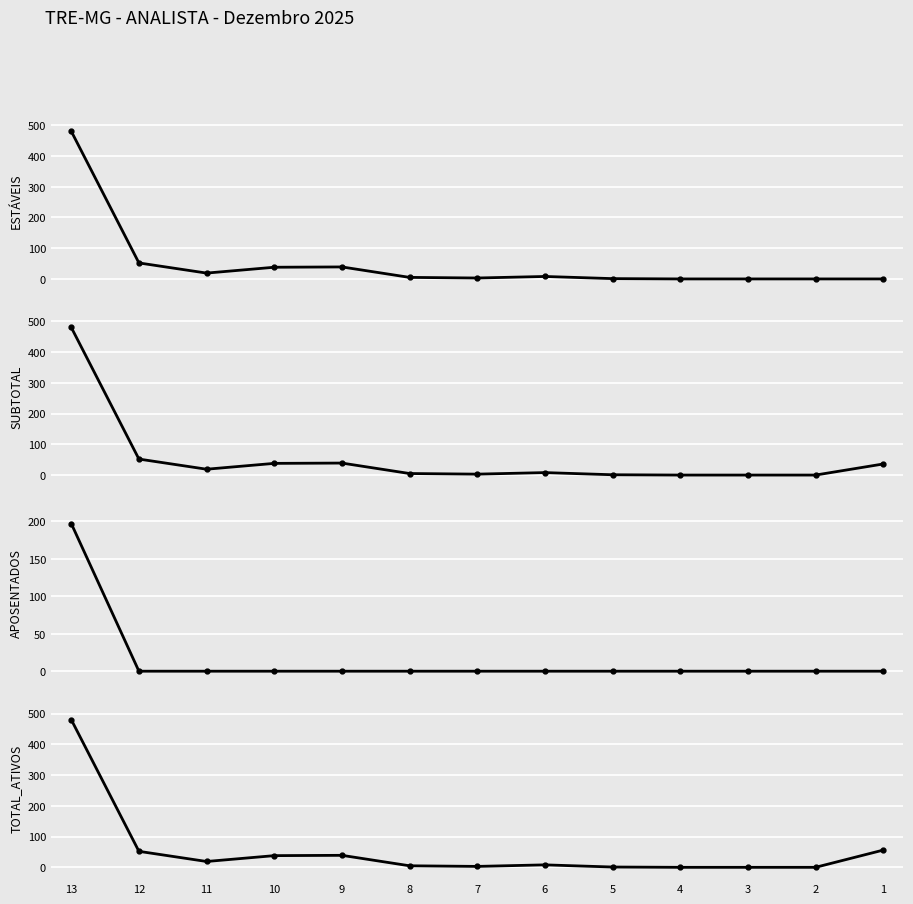

True or false: APOSENTADOS and SUBTOTAL intersect in this chart.

False